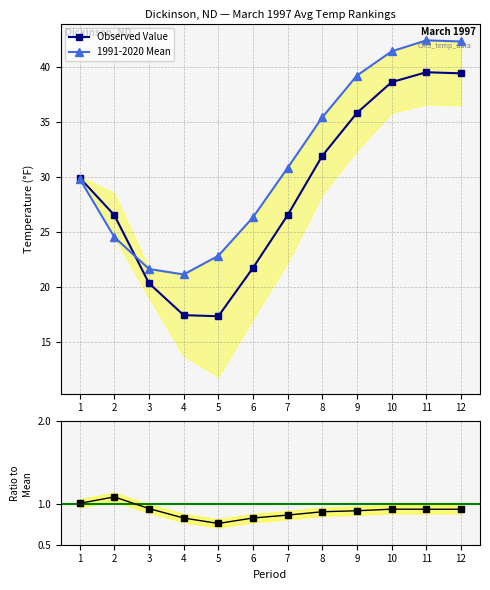

List the series in order of their peak value, lowest first.

Ratio to Mean, Observed Value, 1991-2020 Mean